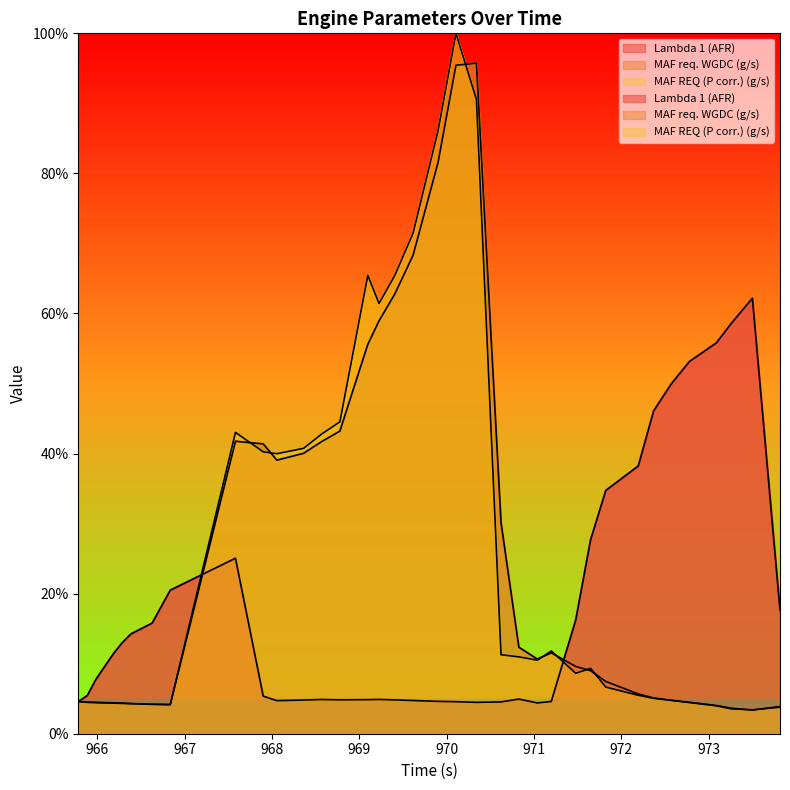

How many lines are shown in the chart?

3